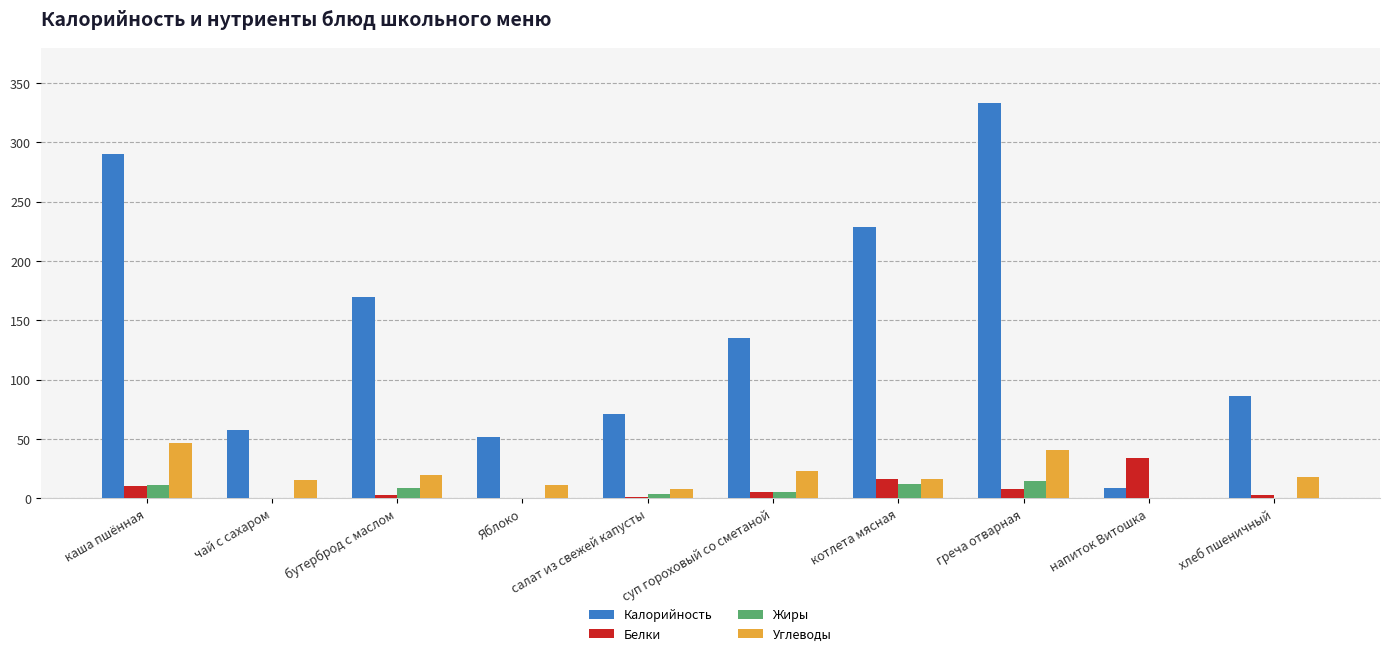

Does the chart contain stacked bars?

No